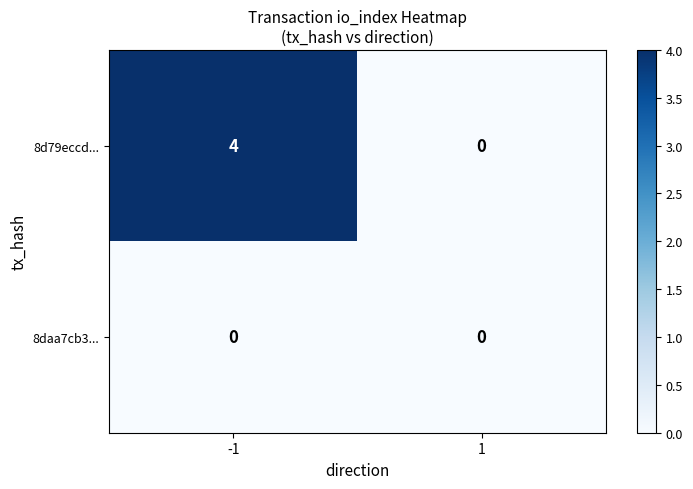

List the series in order of their overall mean, lowest first.

8daa7cb3..., 8d79eccd...